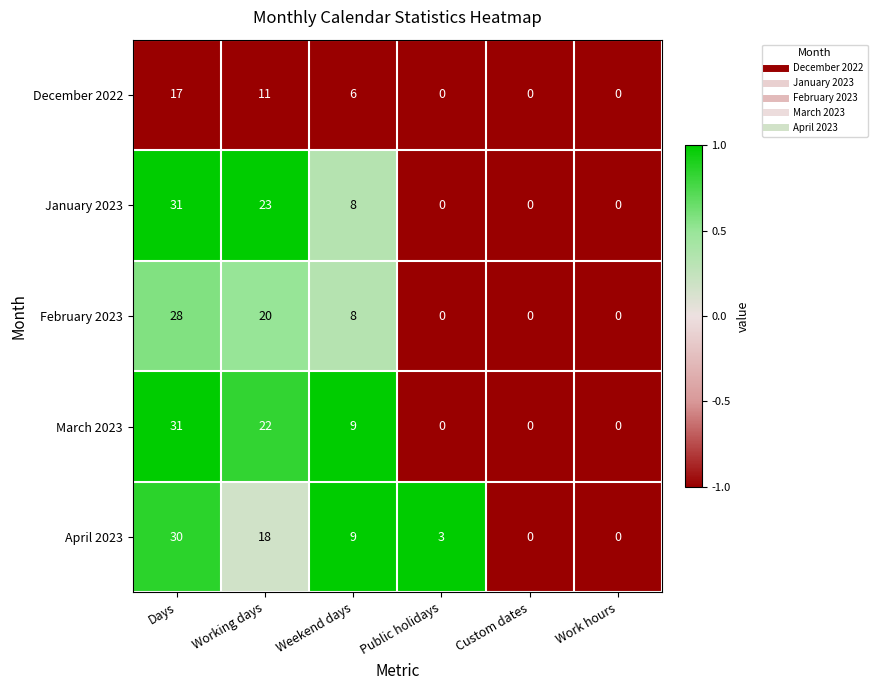

Count the number of data series in this chart.

5